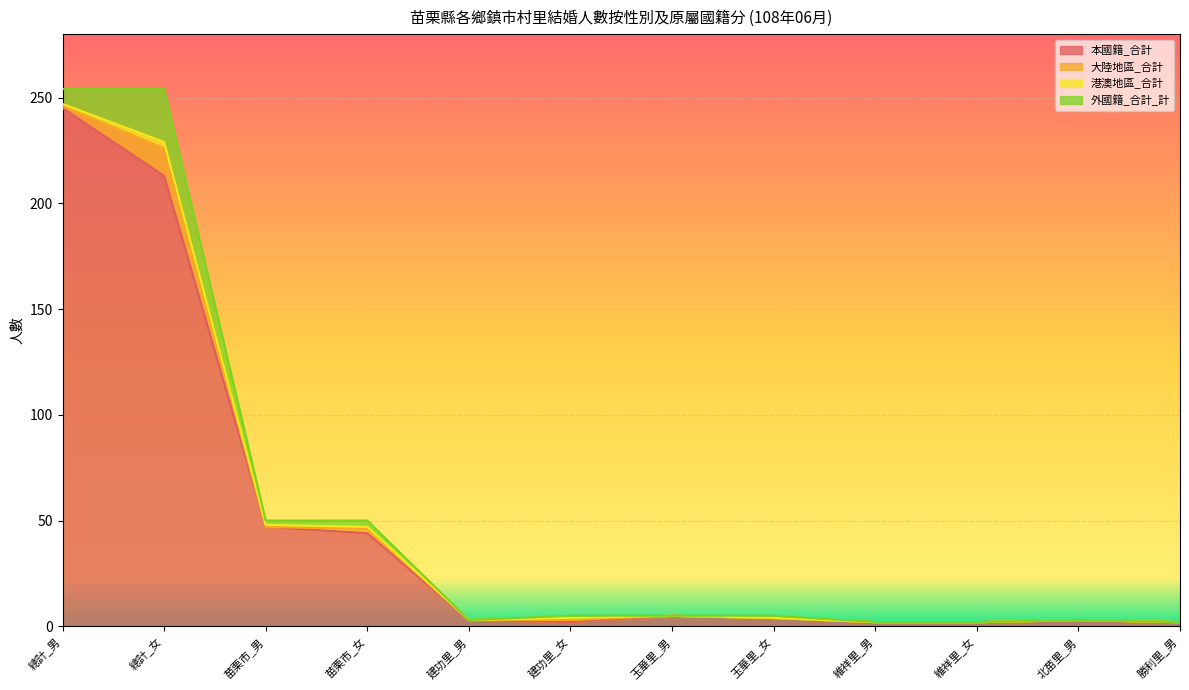

What are all the series names shown in the legend?

本國籍_合計, 大陸地區_合計, 港澳地區_合計, 外國籍_合計_計